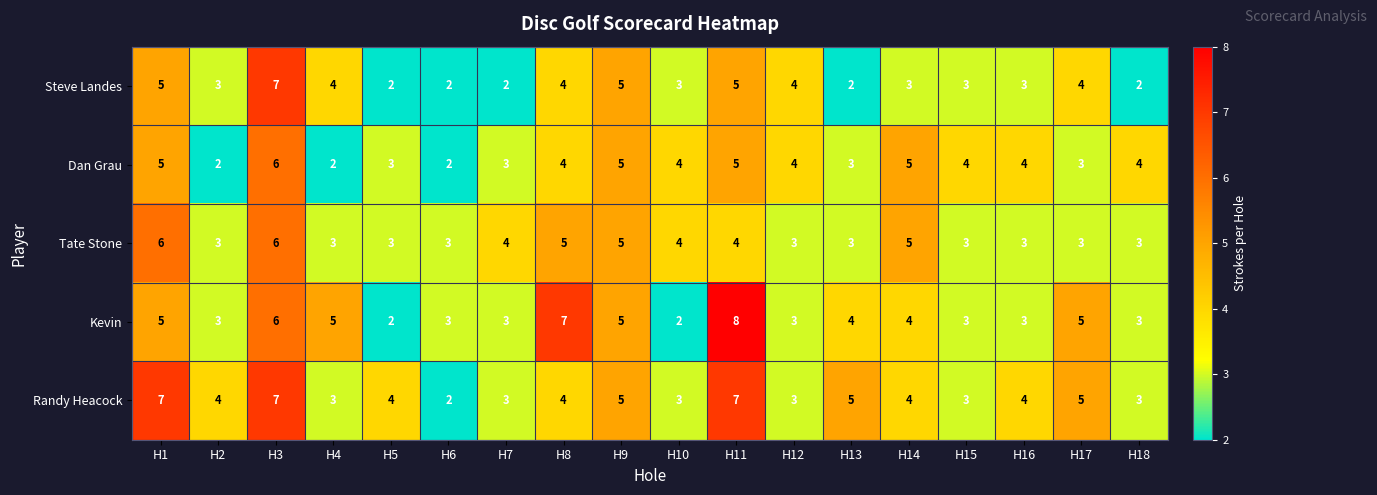

Which series has the widest spread of values?

Kevin